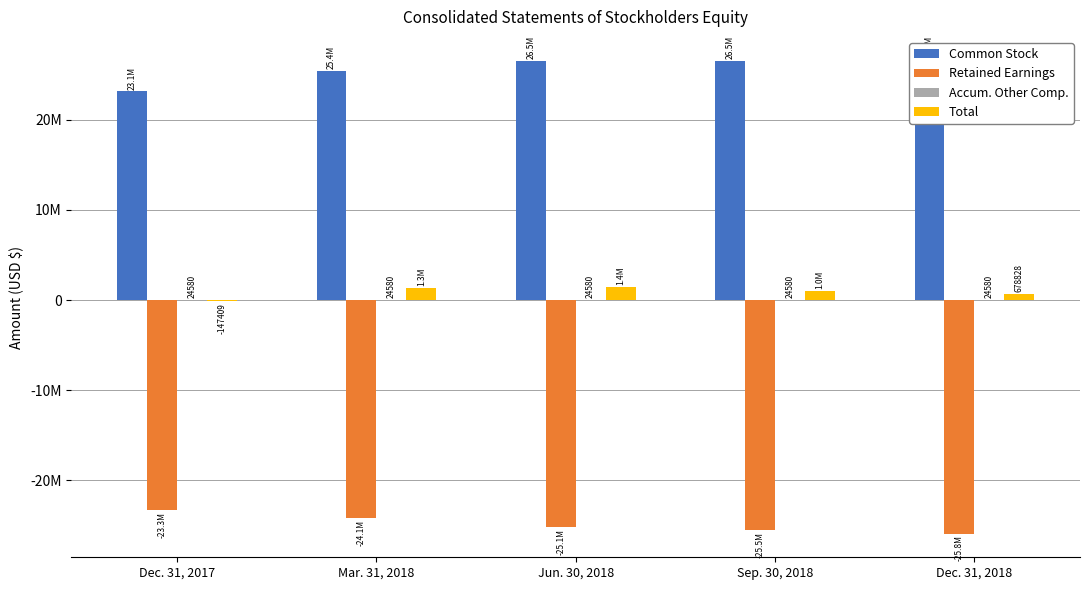

Reading left to right, extract all data points from this chart.

Common Stock: 23133400	25423835	26546098	26549672	26552468
Retained Earnings: -23305389	-24140757	-25130230	-25527406	-25898220
Accum. Other Comp.: 24580	24580	24580	24580	24580
Total: -147409	1307658	1440448	1046846	678828